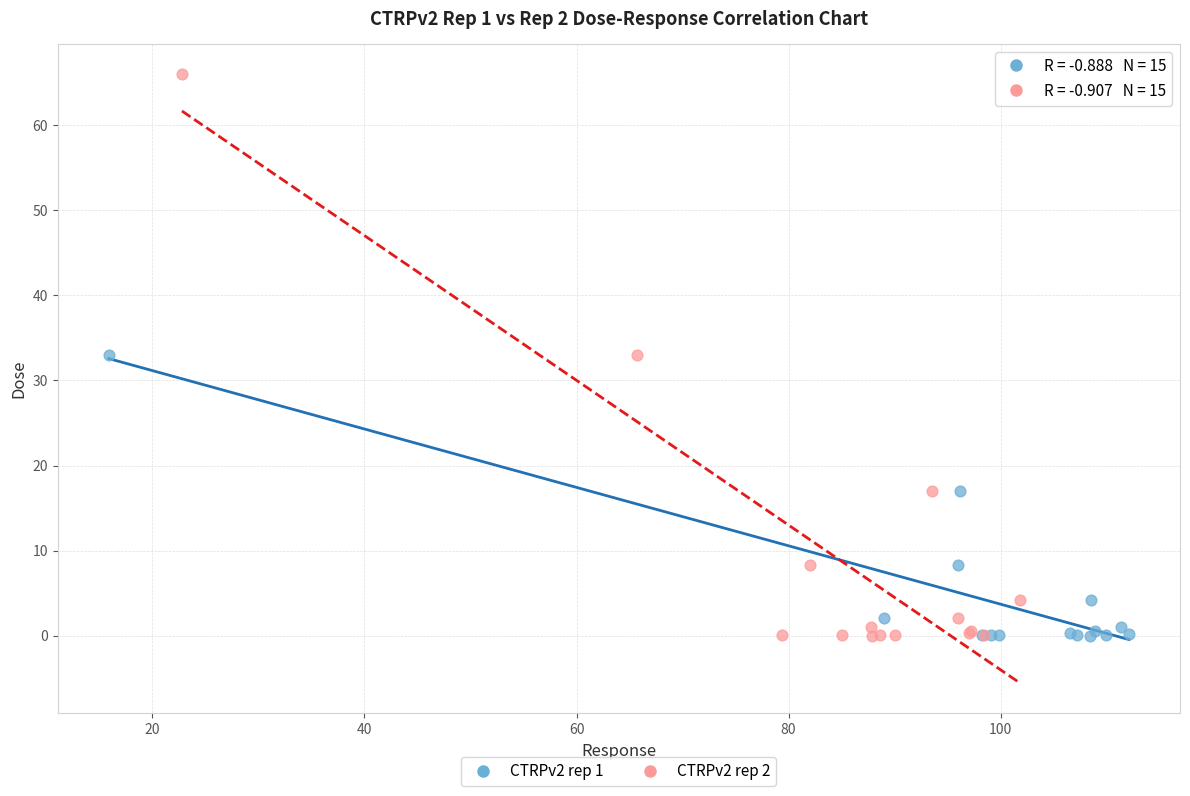

Which series has the widest spread of Y values?

CTRPv2 rep 2